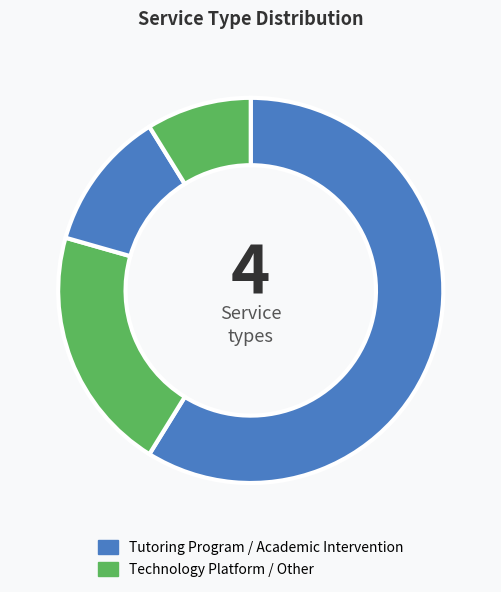

How many slices are in this pie chart?

4